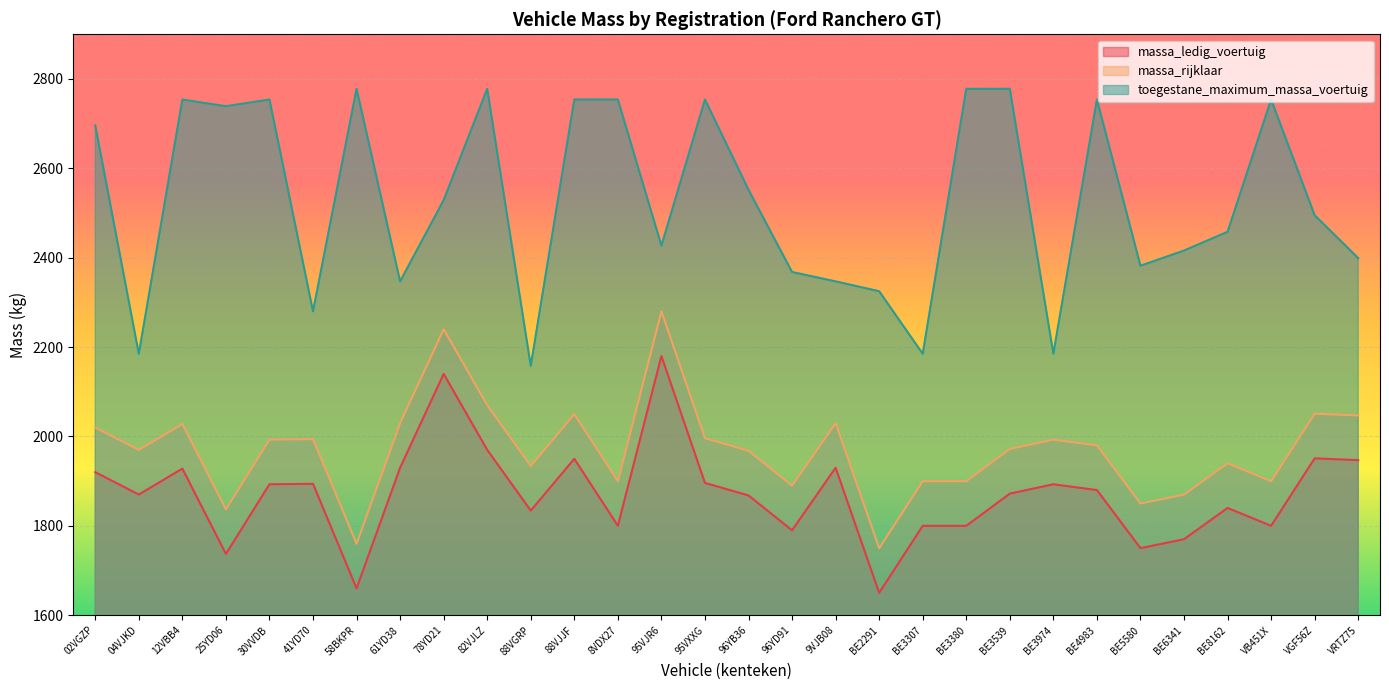

What is the difference between the second highest and minimum values in the toegestane_maximum_massa_voertuig series?

620